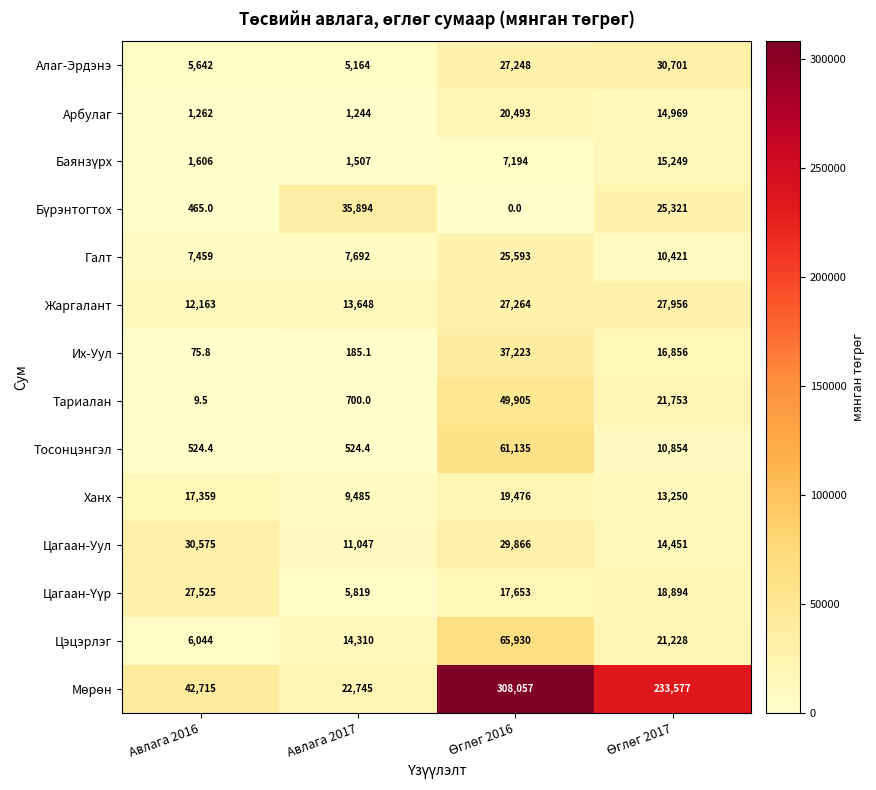

At how many categories does at least one series exceed 1138?

4